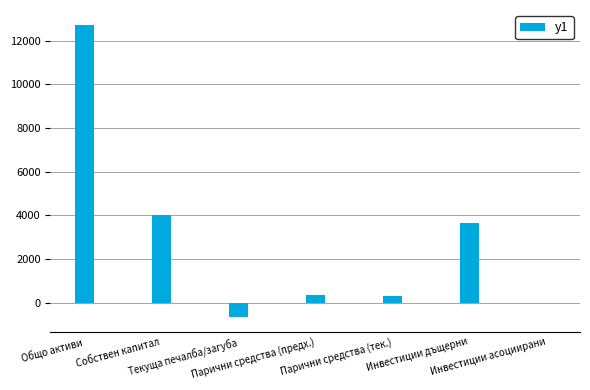

Where does the data first go above 334?

Общо активи